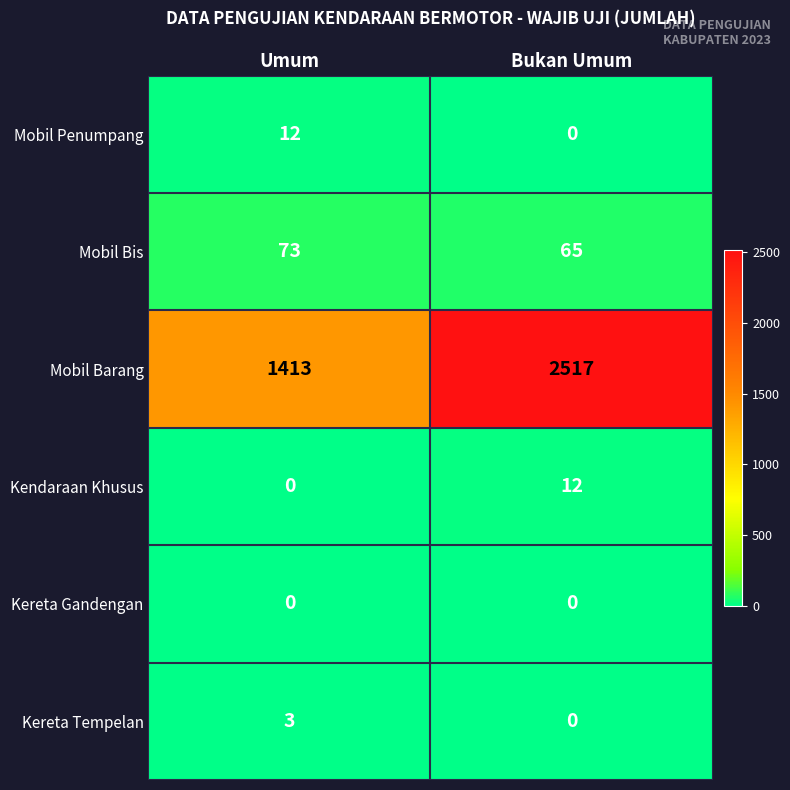

List the labels in order of Kereta Tempelan value, smallest first.

Bukan Umum, Umum